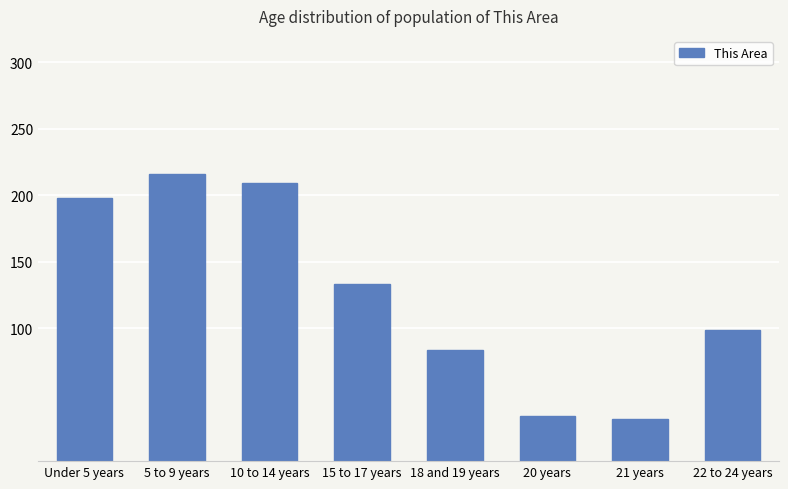

Between Under 5 years and 18 and 19 years, which is larger?

Under 5 years